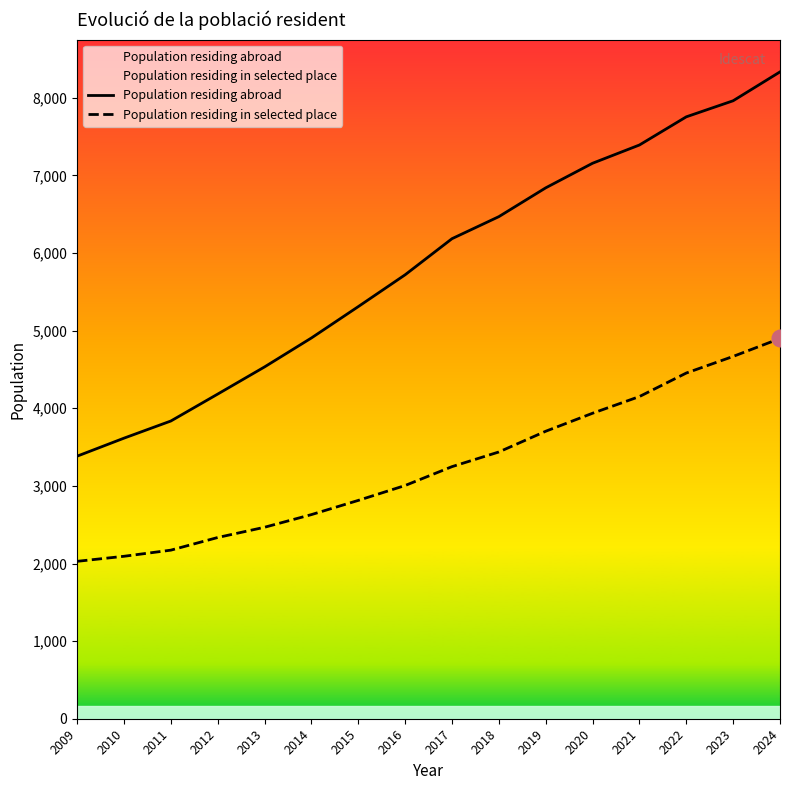

What is the value of the Population residing abroad point at the 1st from the left?

3383